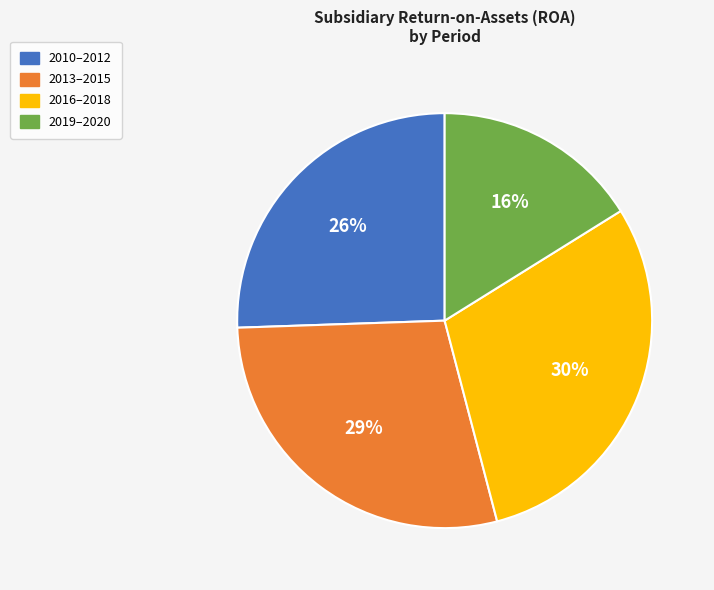

Does any single category account for the majority?

No